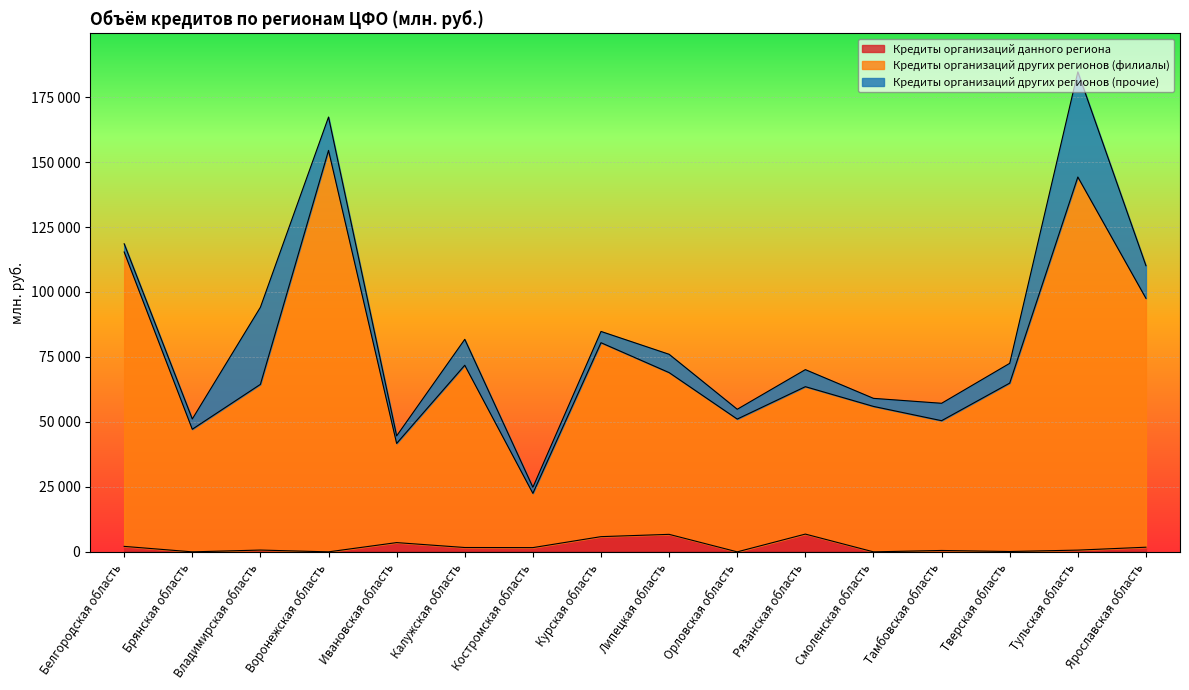

What position from the right is Тамбовская область?

4